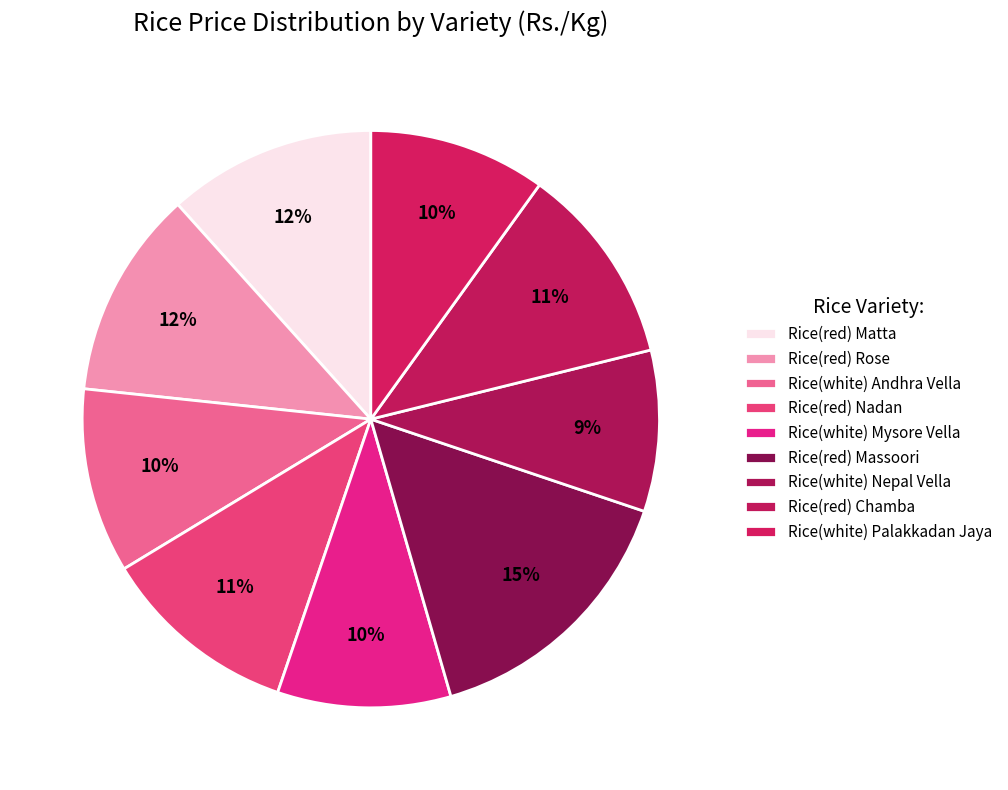

How many slices are in this pie chart?

9